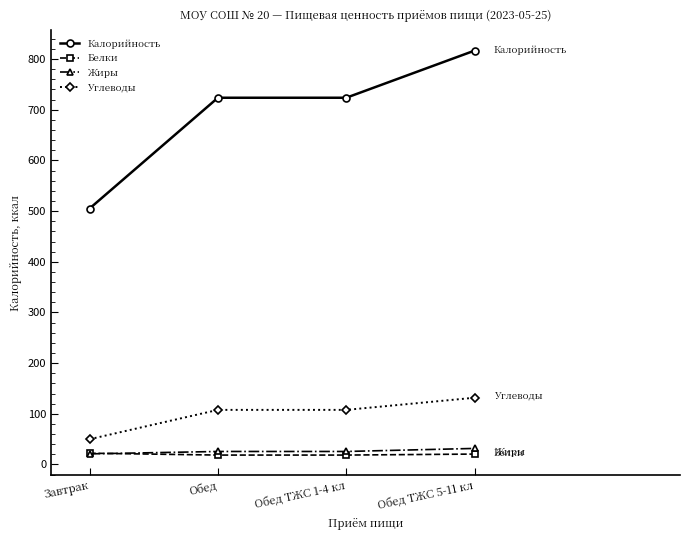

The Жиры series shows 20.9 at Завтрак. True or false?

True